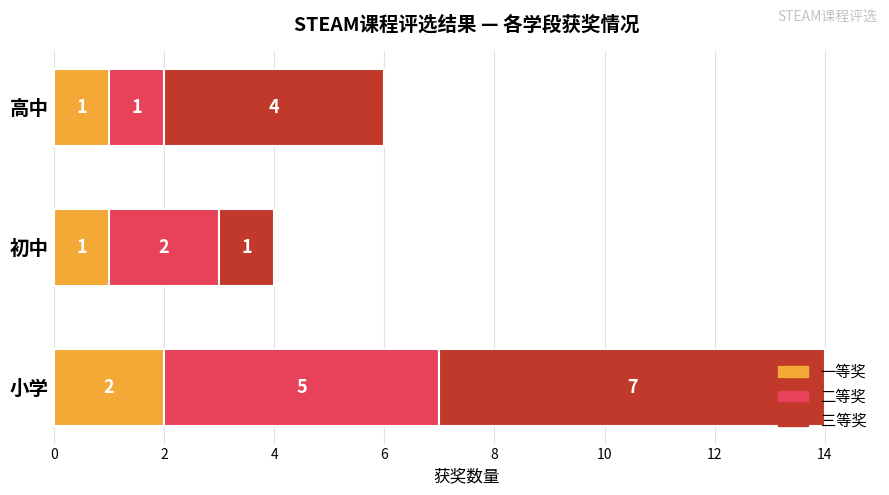

Count the 一等奖 values in the range 1 to 2.

3